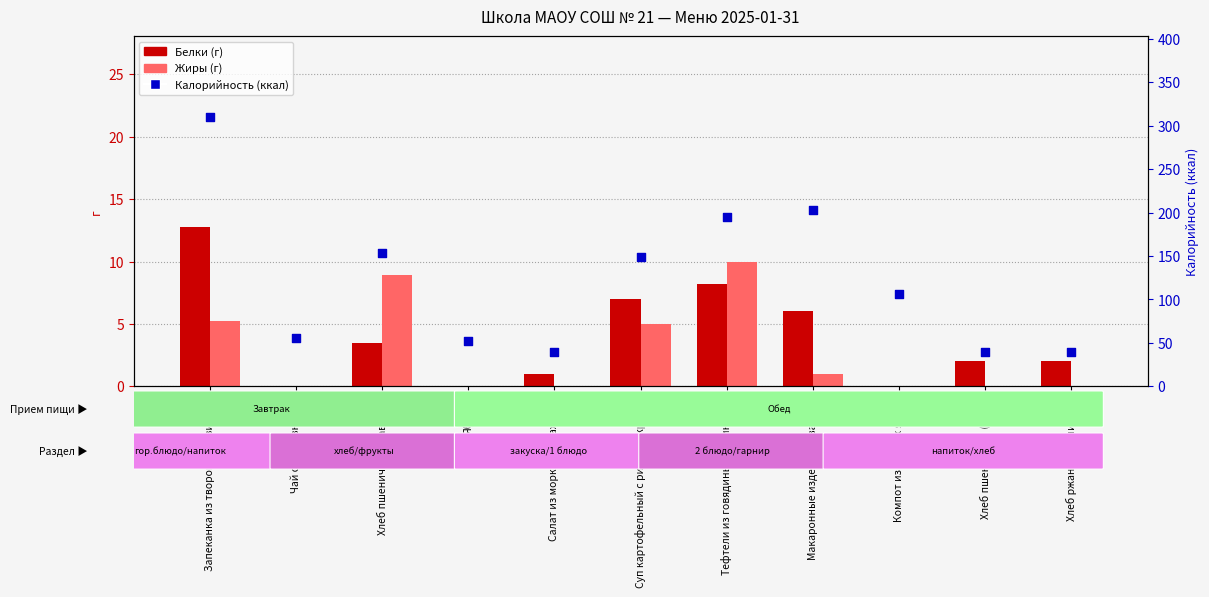

At which category is the sum across all series the highest?

Запеканка из творога с повидлом